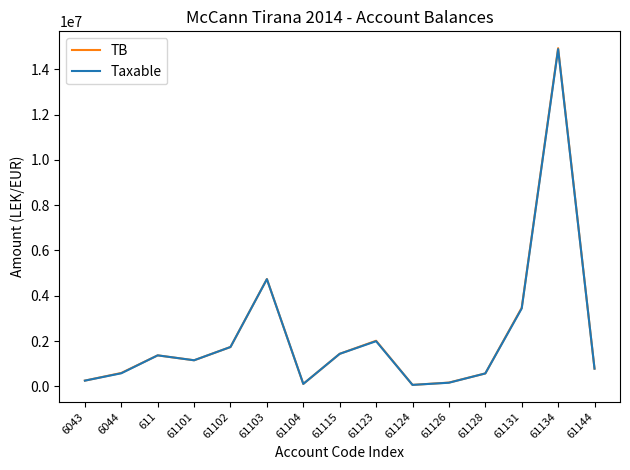

Is the value of Taxable at 6044 greater than the value of TB at 61101?

No